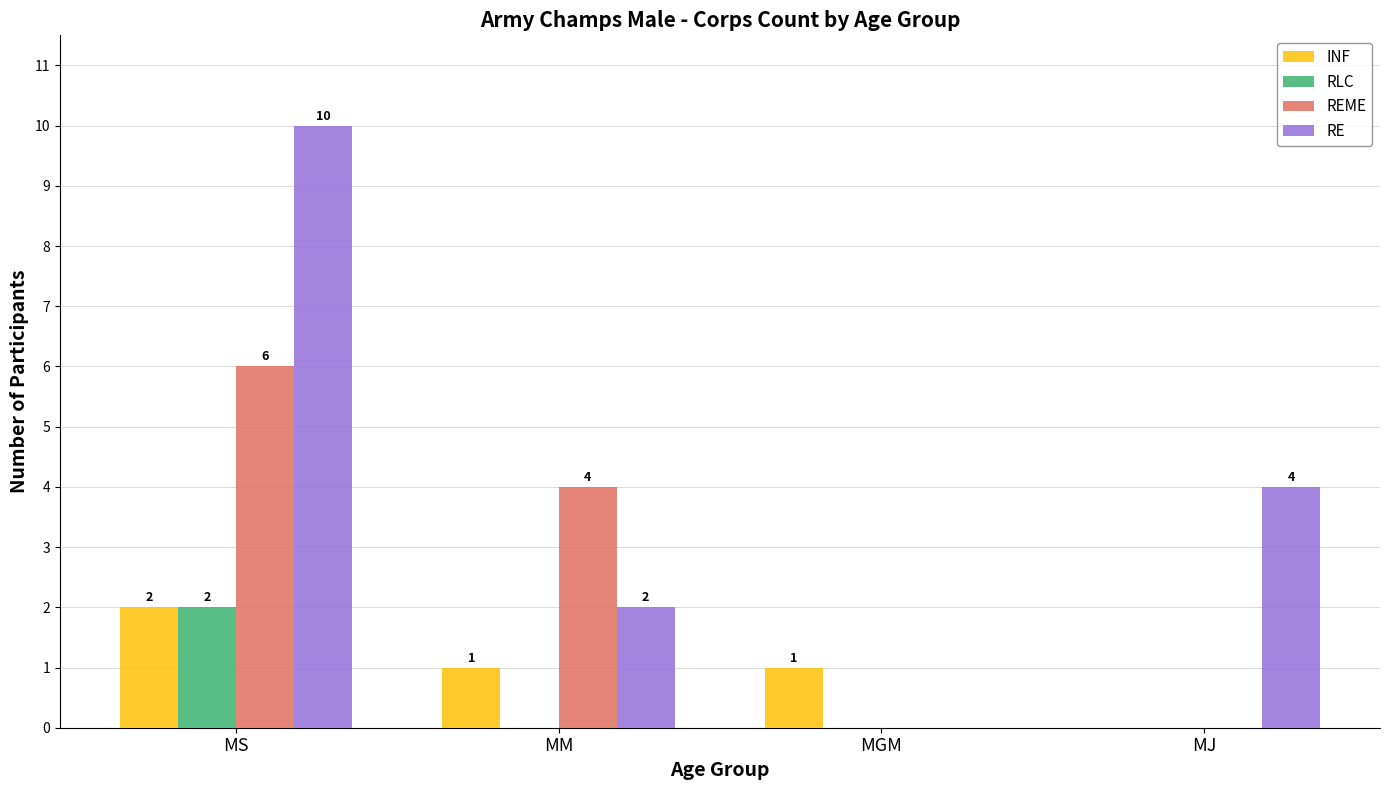

Does the chart contain stacked bars?

No